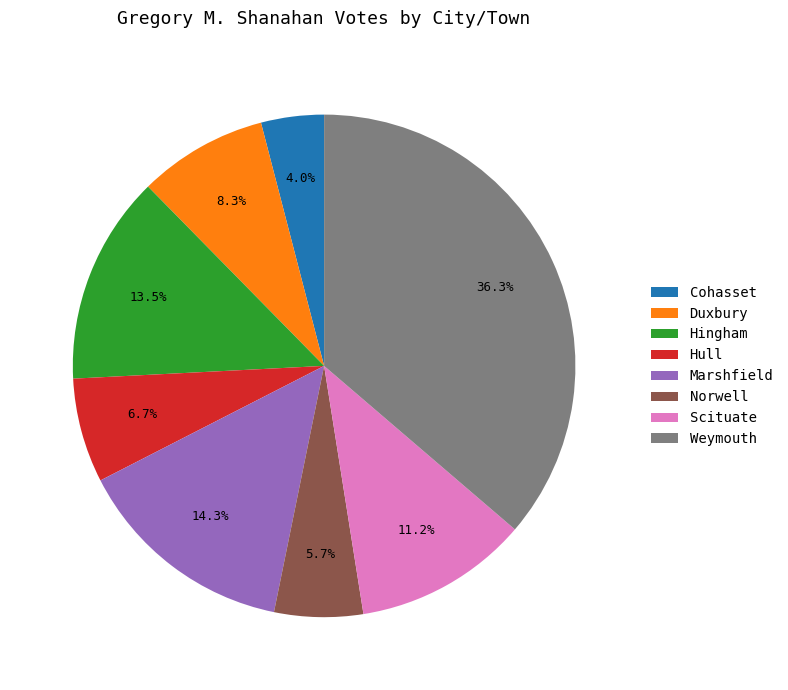

How many slices are in this pie chart?

8